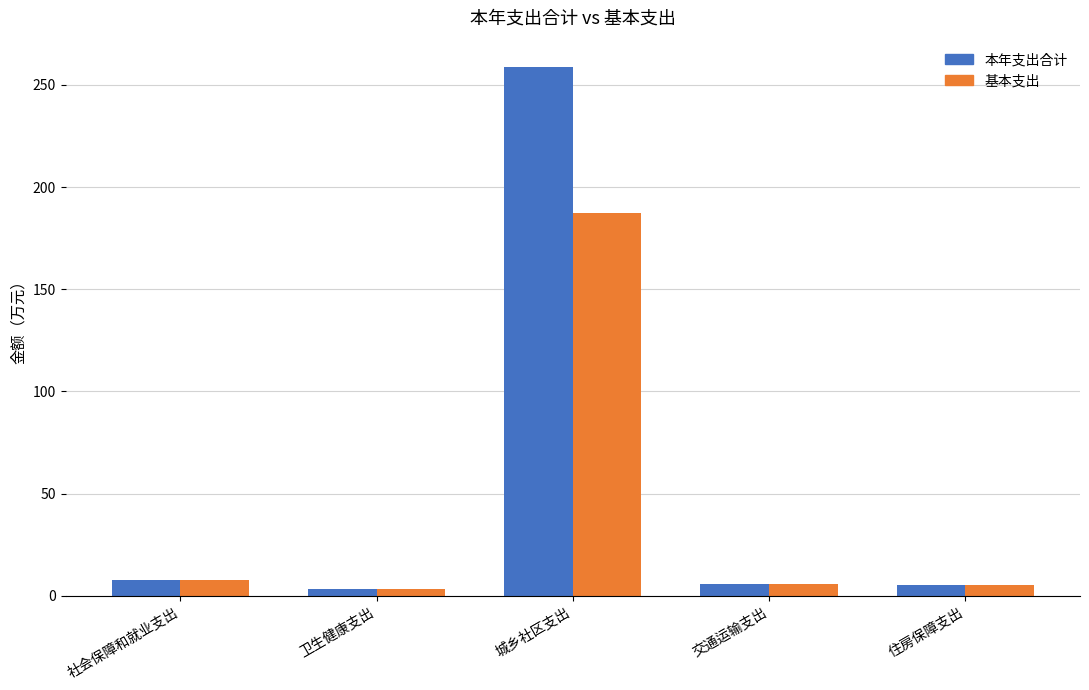

What are all the series names shown in the legend?

本年支出合计, 基本支出